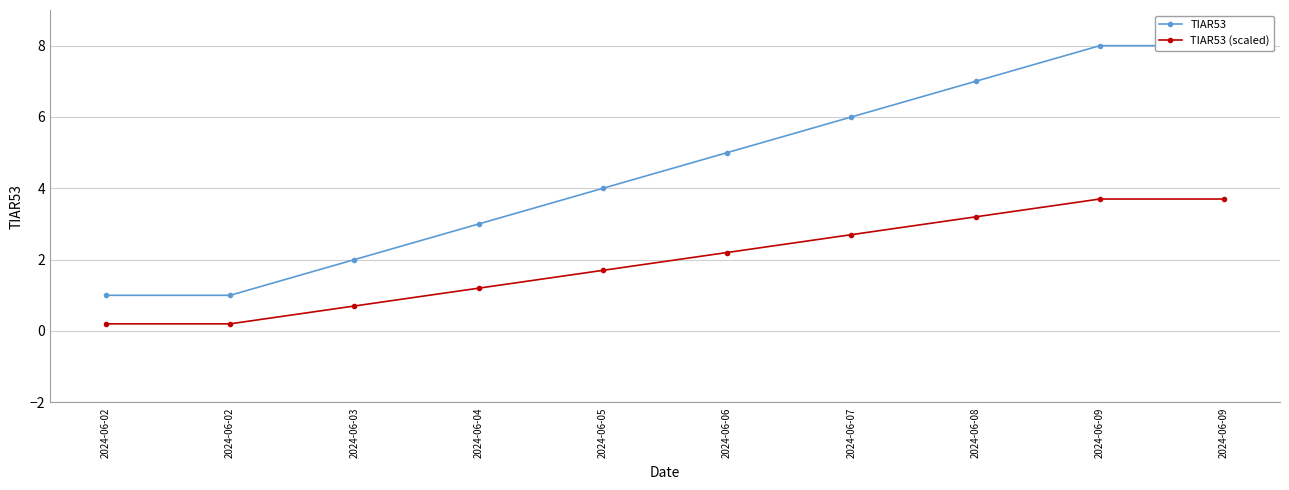

True or false: TIAR53 (scaled) and TIAR53 intersect in this chart.

False